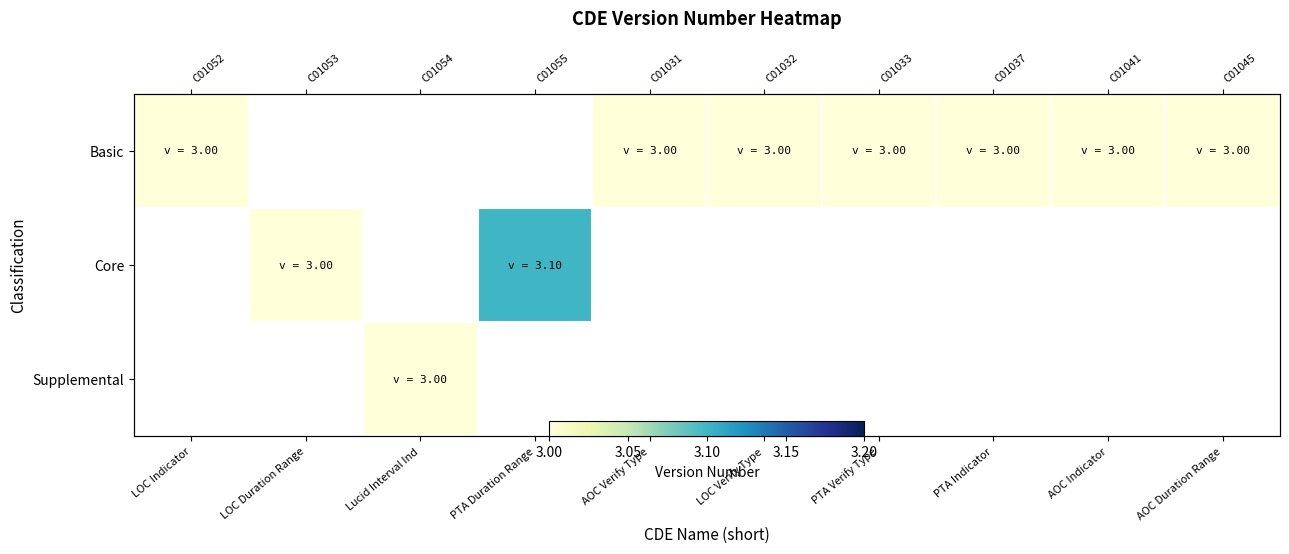

List the labels in order of Supplemental value, largest first.

LOC Indicator, LOC Duration Range, Lucid Interval Ind, PTA Duration Range, AOC Verify Type, LOC Verify Type, PTA Verify Type, PTA Indicator, AOC Indicator, AOC Duration Range